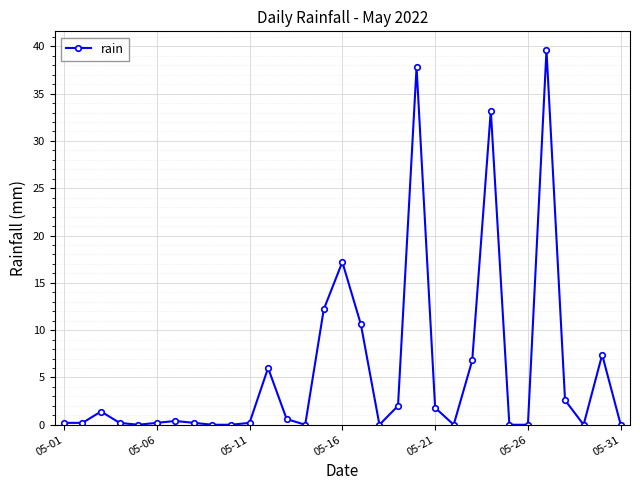

Reading right to left, transcribe all the data shown in this chart.

0.0	7.4	0.0	2.6	39.6	0.0	0.0	33.2	6.8	0.0	1.8	37.8	2.0	0.0	10.6	17.2	12.2	0.0	0.6	6.0	0.2	0.0	0.0	0.2	0.4	0.2	0.0	0.2	1.4	0.2	0.2